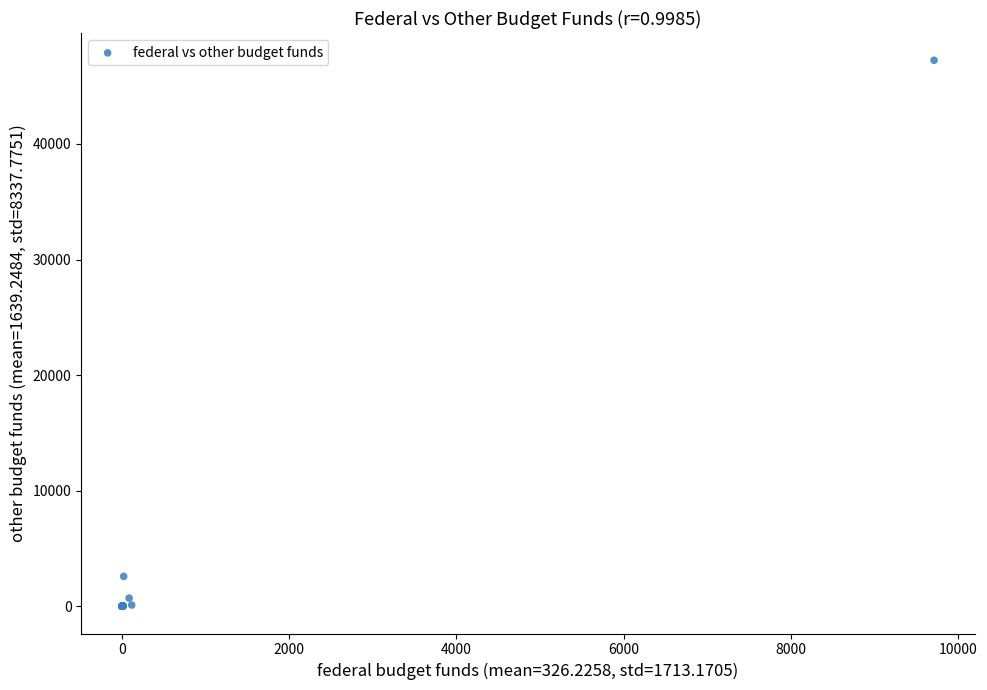

What Y value in the scatter plot is closest to 23617?

2578.4